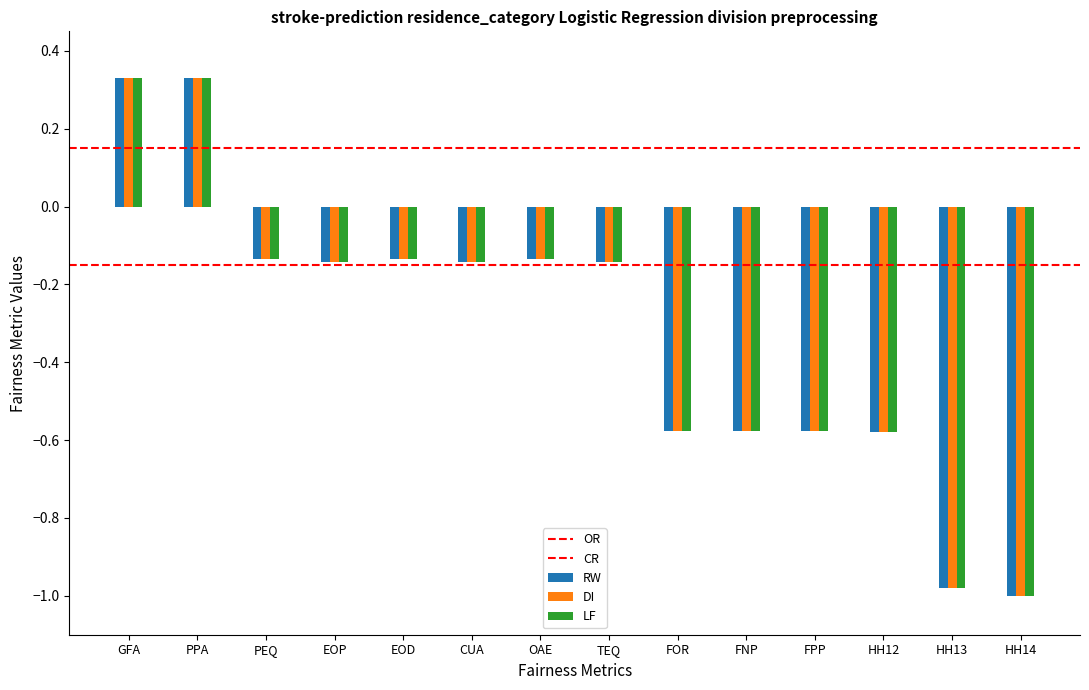

What is the total value across all series at HH12?

-1.7